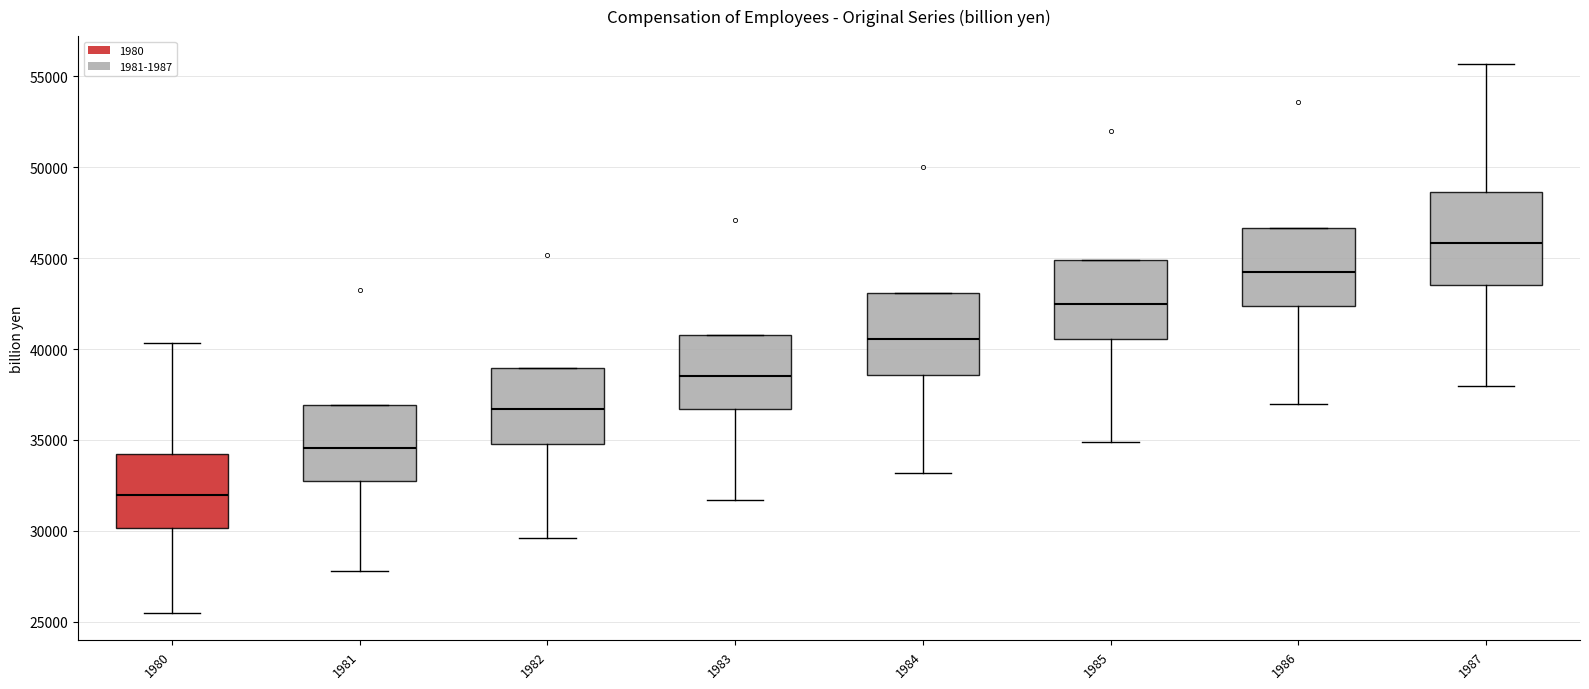

Reading left to right, transcribe this box plot: for each box, give where its median line is, the range the box spans, and where its two whiskers end, as read against the y-axis. The values are not printed on the chart, so give them approximately, as read against the axis.

1980: median 32000, box 30000 to 34000, whiskers 25500 to 40500
1981: median 34500, box 32500 to 37000, whiskers 28000 to 37000
1982: median 36500, box 35000 to 39000, whiskers 29500 to 39000
1983: median 38500, box 36500 to 41000, whiskers 31500 to 41000
1984: median 40500, box 38500 to 43000, whiskers 33000 to 43000
1985: median 42500, box 40500 to 45000, whiskers 35000 to 45000
1986: median 44000, box 42500 to 46500, whiskers 37000 to 46500
1987: median 46000, box 43500 to 48500, whiskers 38000 to 55500